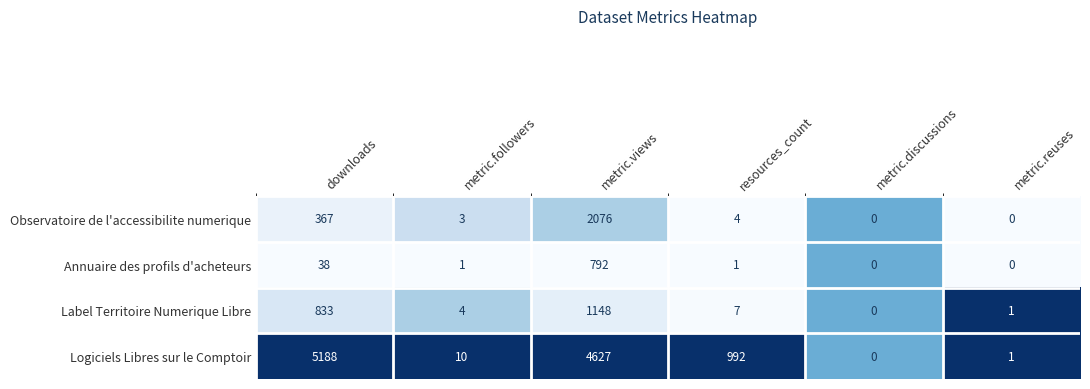

Reading left to right, extract all data points from this chart.

Observatoire de l'accessibilite numerique: 367	3	2076	4	0	0
Annuaire des profils d'acheteurs: 38	1	792	1	0	0
Label Territoire Numerique Libre: 833	4	1148	7	0	1
Logiciels Libres sur le Comptoir: 5188	10	4627	992	0	1